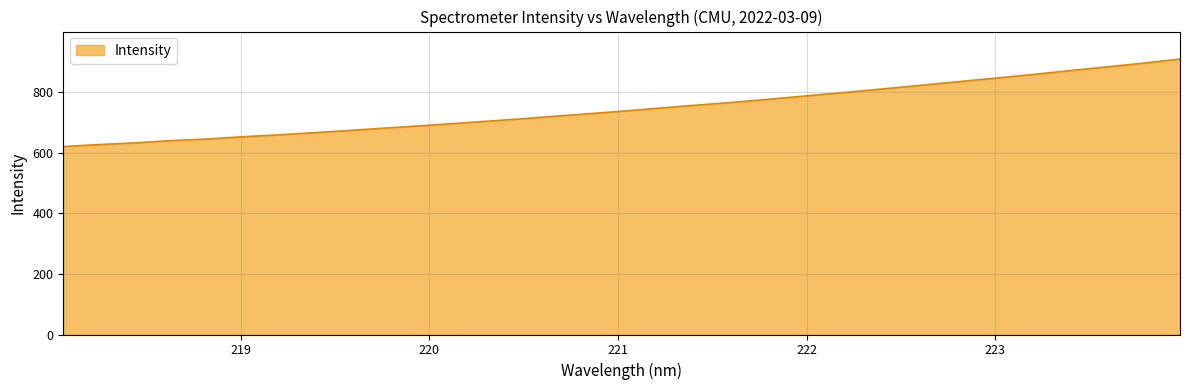

What is the difference between the maximum and minimum values?

288.4